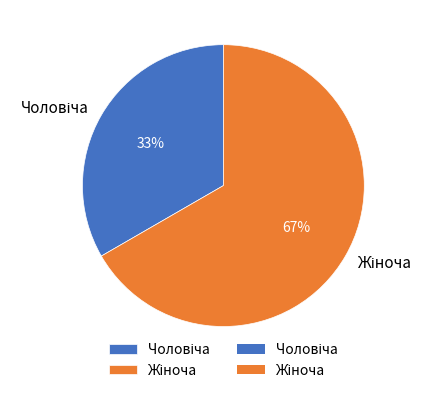

Count the number of slices in the pie.

2